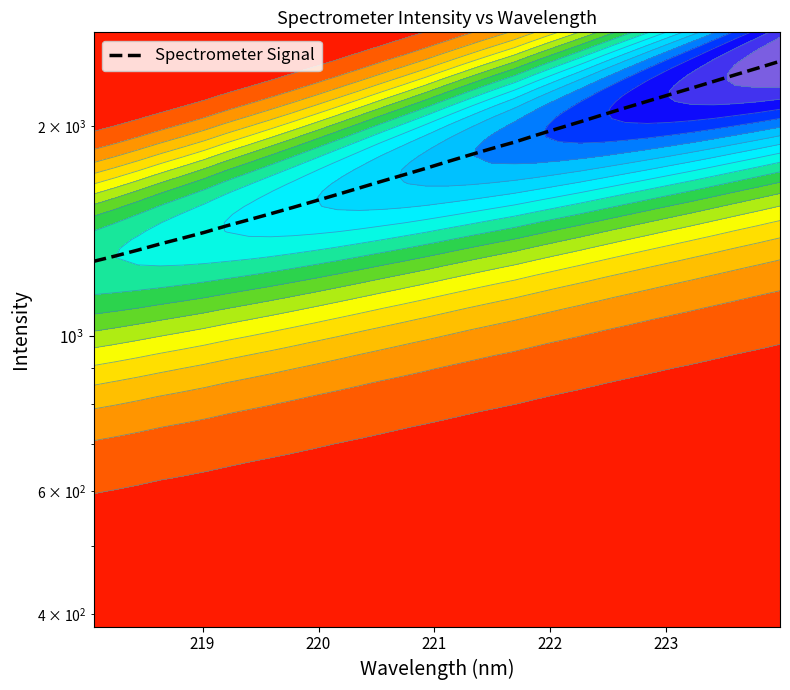

How many data points does each series have?

32